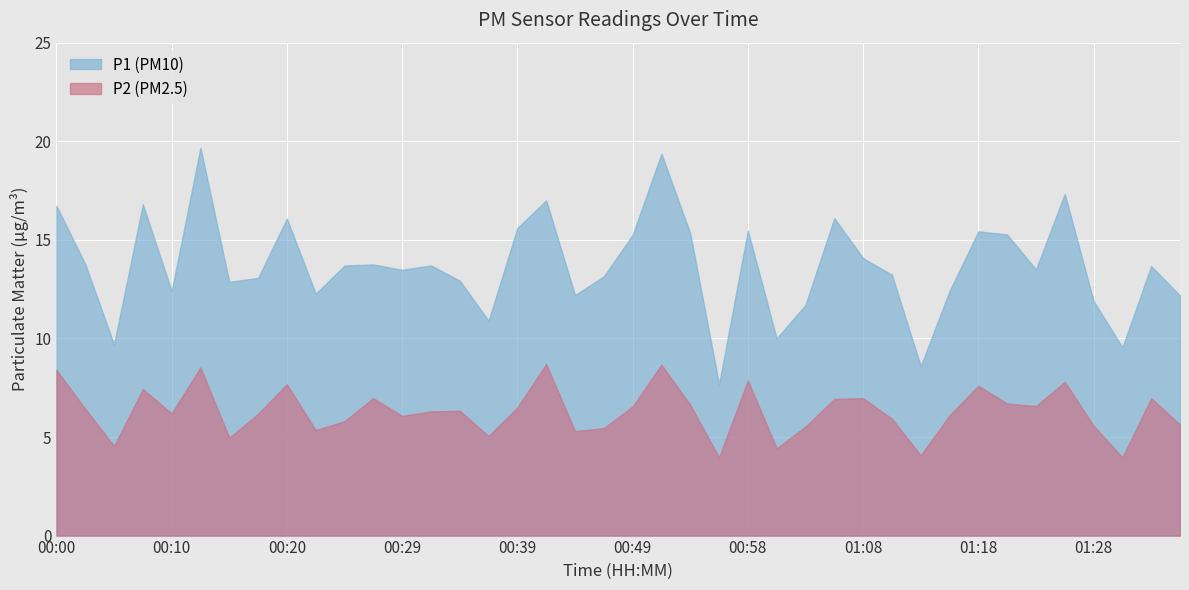

Rank the categories by P2 value from highest to lowest.

00:42, 00:51, 00:12, 00:00, 00:58, 01:25, 00:20, 01:18, 00:08, 00:27, 01:08, 01:33, 01:06, 01:20, 00:54, 01:23, 00:49, 00:39, 00:03, 00:34, 00:32, 00:10, 00:17, 01:16, 00:29, 01:11, 00:25, 01:35, 01:28, 01:03, 00:46, 00:22, 00:44, 00:37, 00:15, 00:05, 01:01, 01:13, 00:56, 01:30